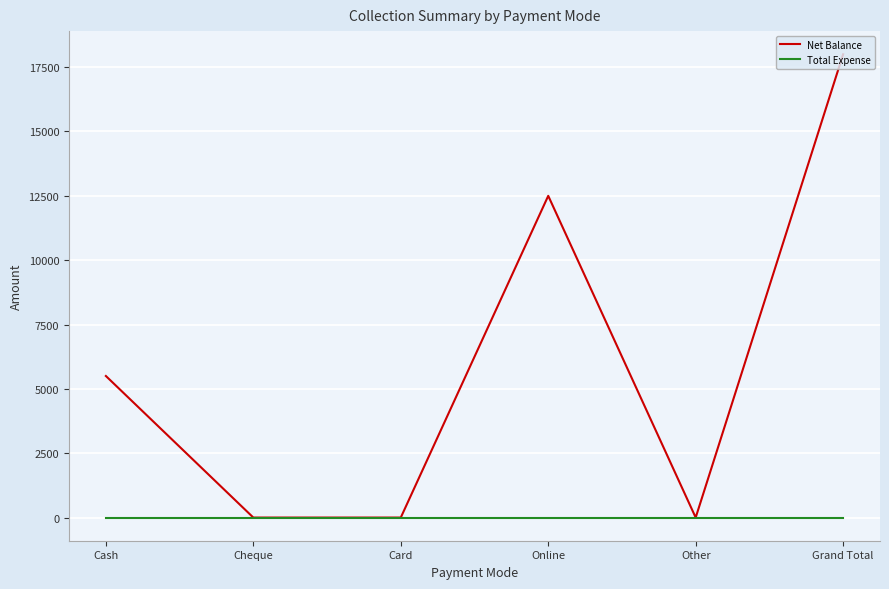

Which series has the largest total across all categories?

Net Balance